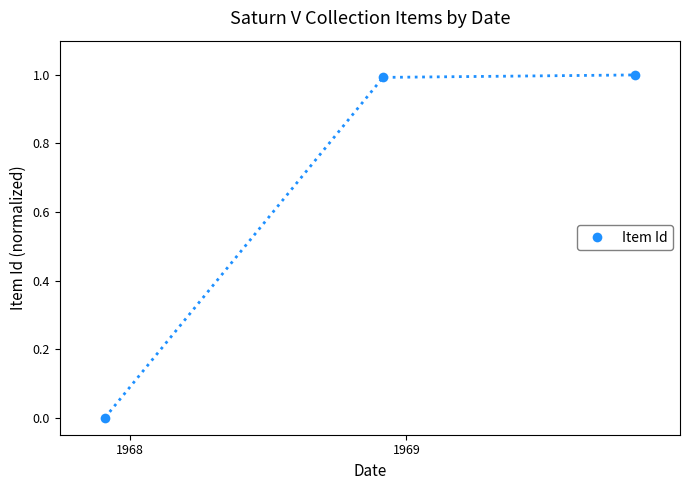

How many lines are shown in the chart?

1